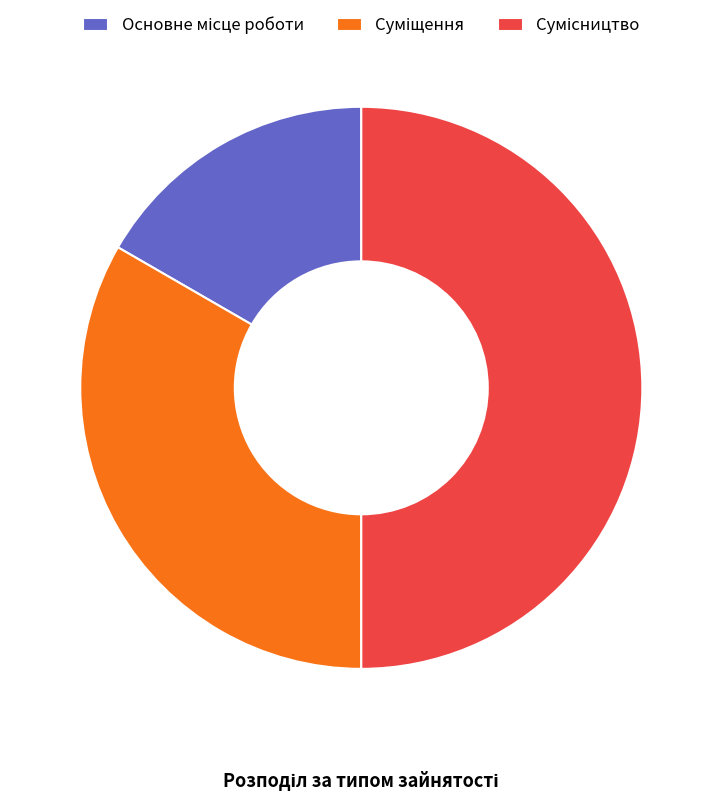

To the nearest percent, what is the difference between the largest and smallest slice percentages?

33%